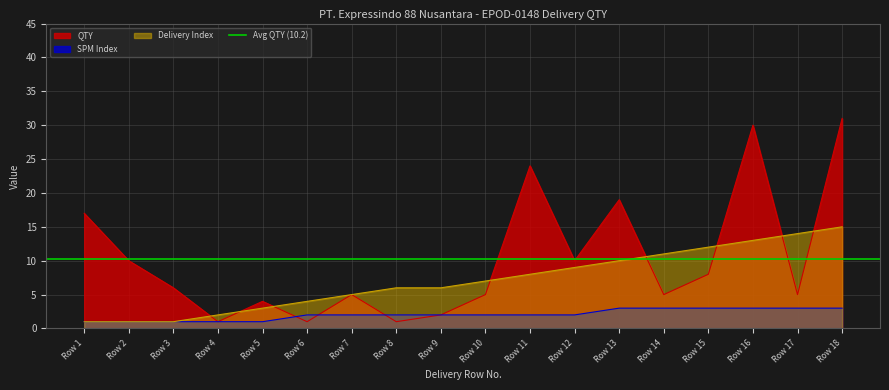

What is the difference between the maximum and minimum values in the Delivery_index series?

14